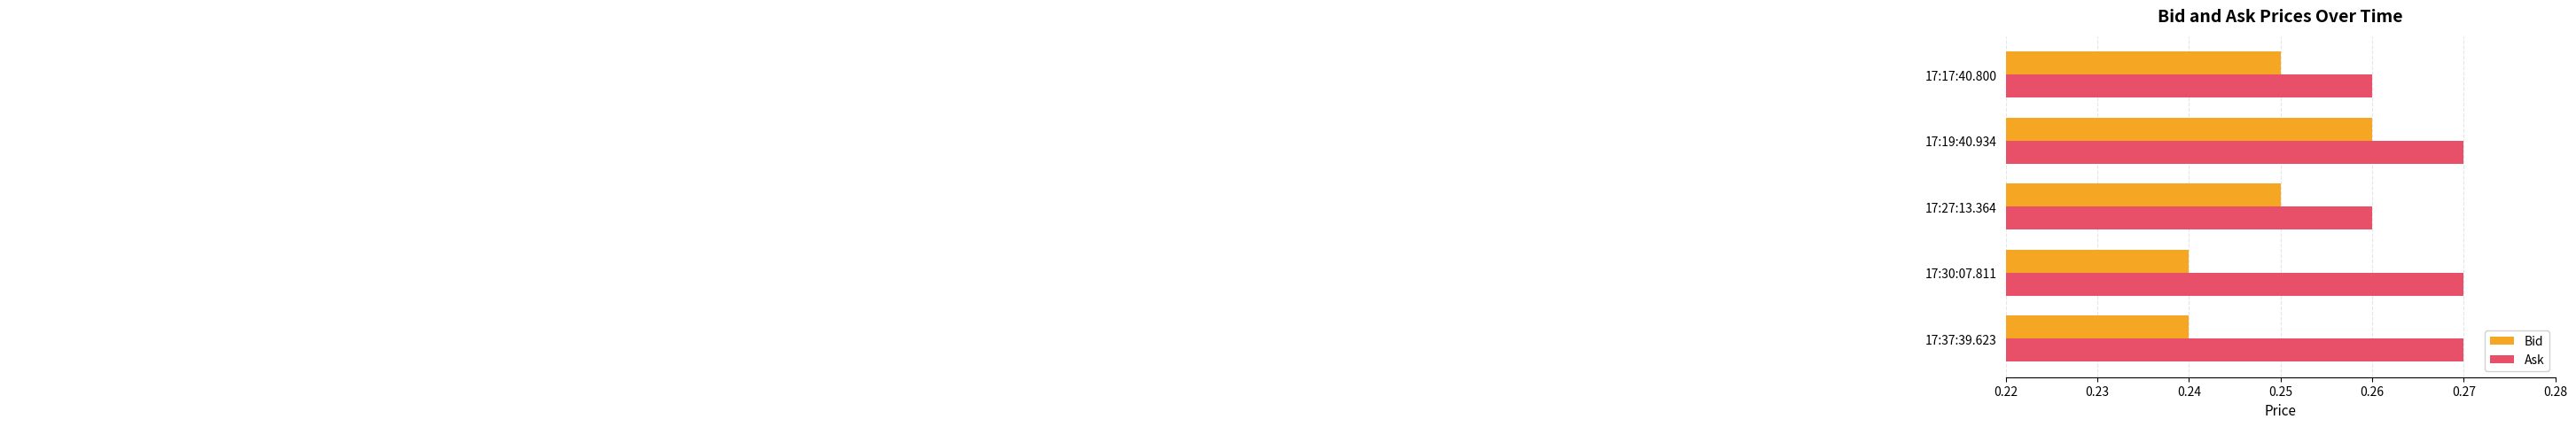

Which series has the largest total across all categories?

Ask